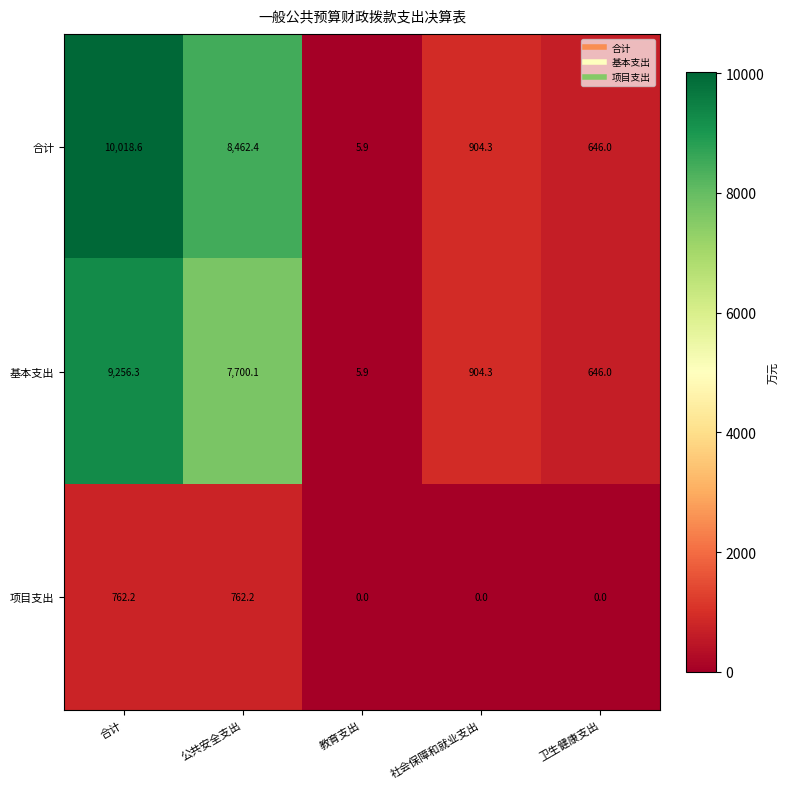

What is the greatest value displayed?

10018.6